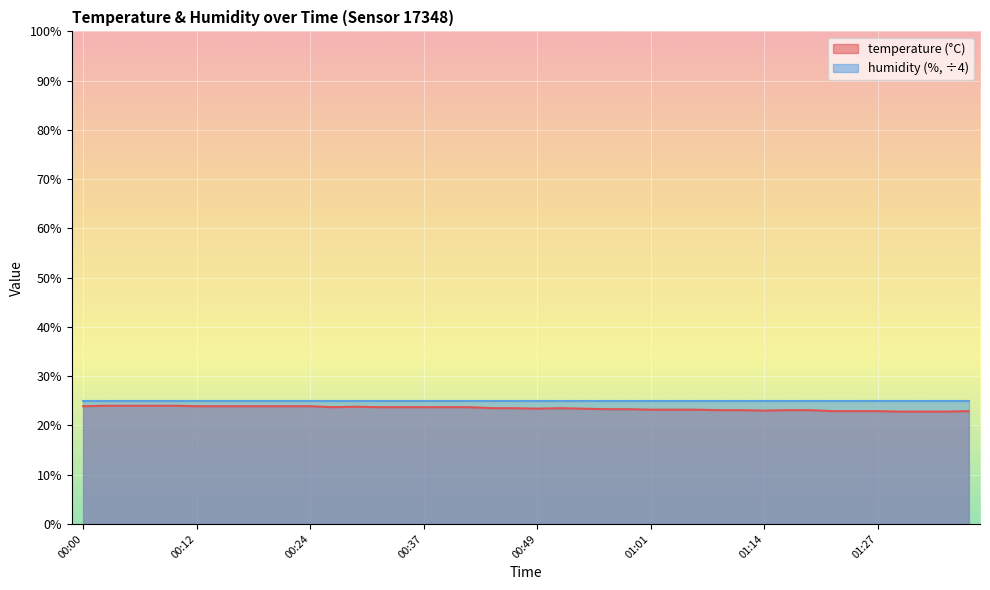

What is the difference between the second highest and second lowest values?

1.2